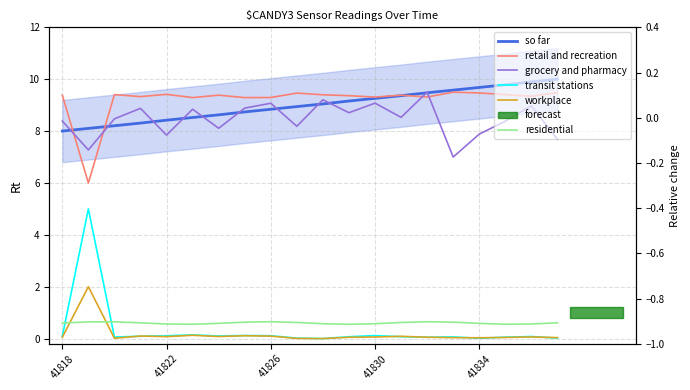

What is the sum of all workplace values?

3.1